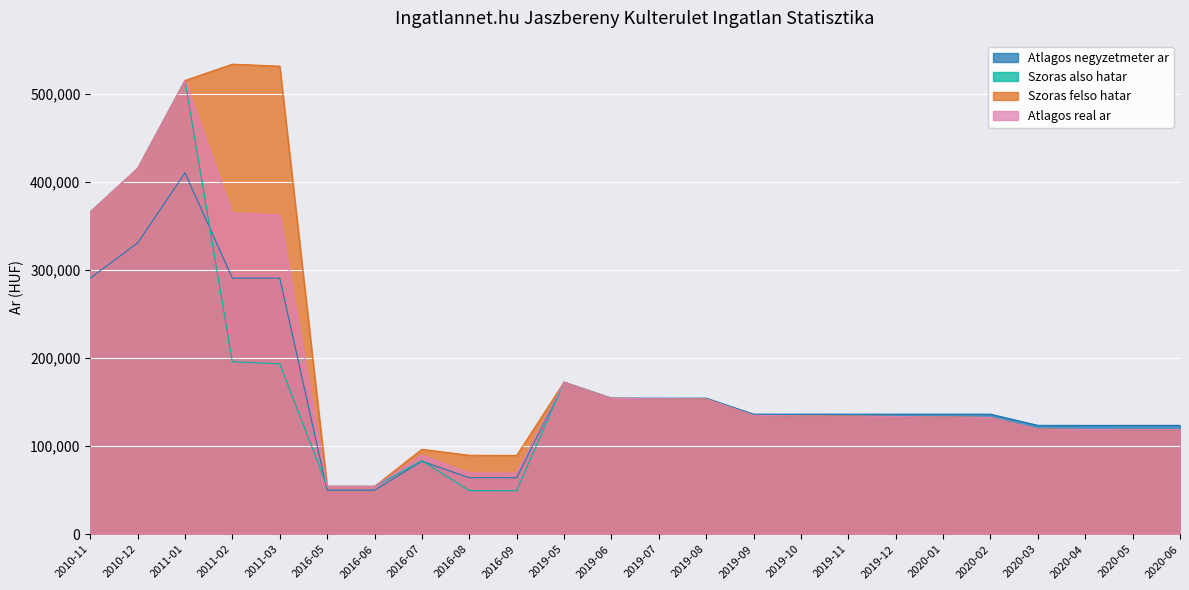

Is it true that Szoras also hatar equals 415345 at 2010-12?

True